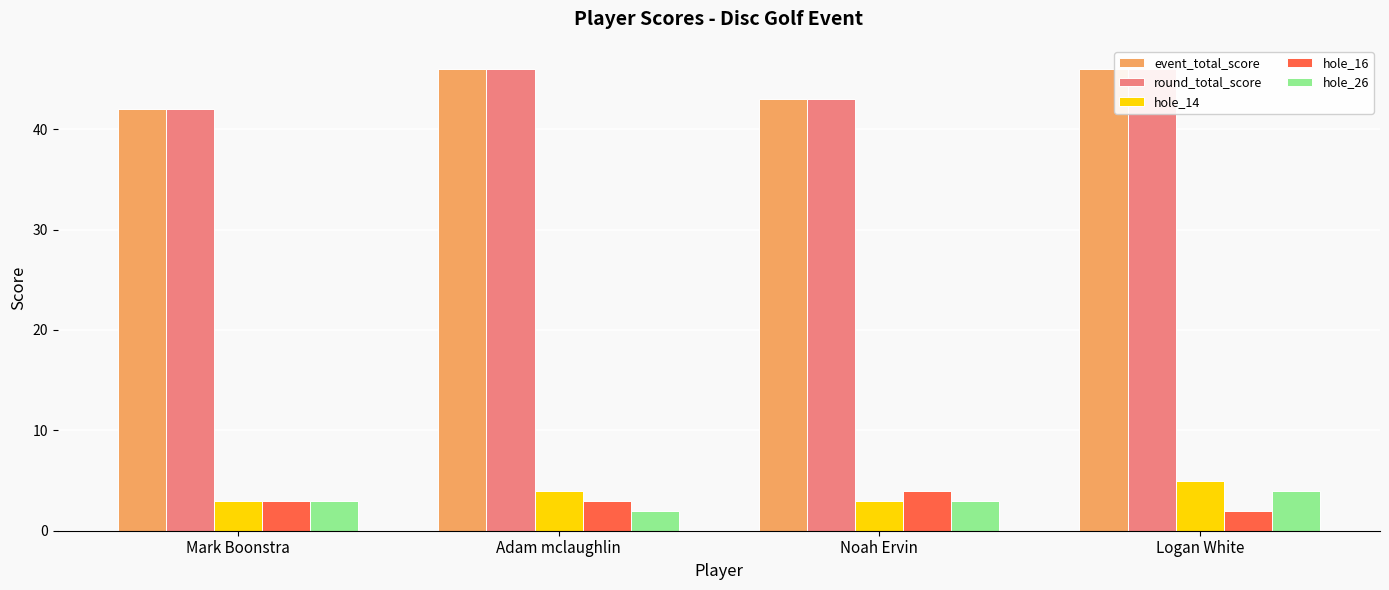

What is the label of the 3rd bar from the right?

Adam mclaughlin